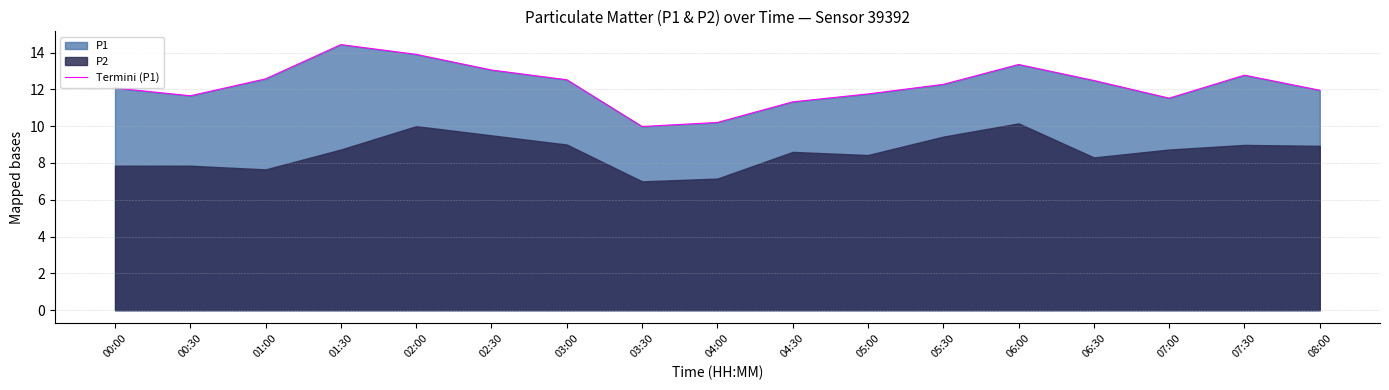

What is the approximate value at 01:30?

14.4